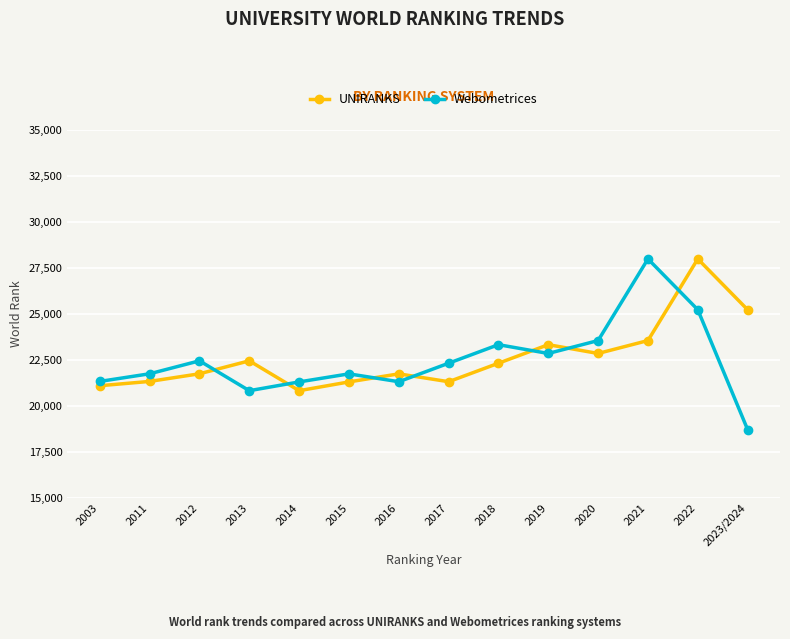

How many data points in Webometrices are less than 22320?

7